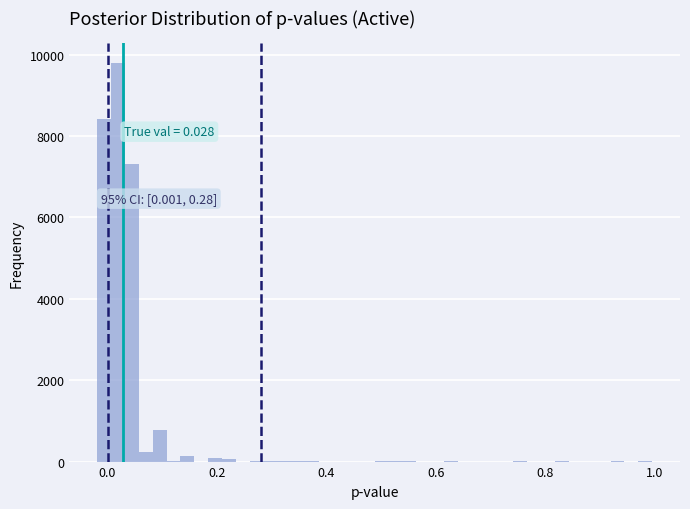

Read against the x-axis, roughly where is the centre of the tallest bar?

0.02